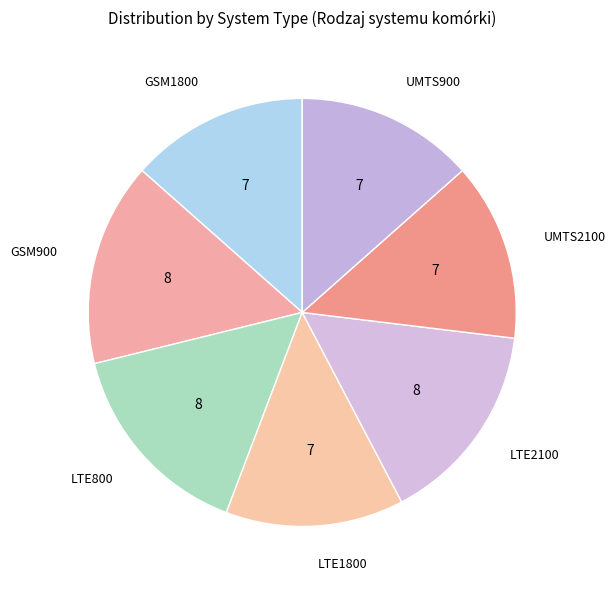

Is it true that GSM1800 is 2% of the pie?

False